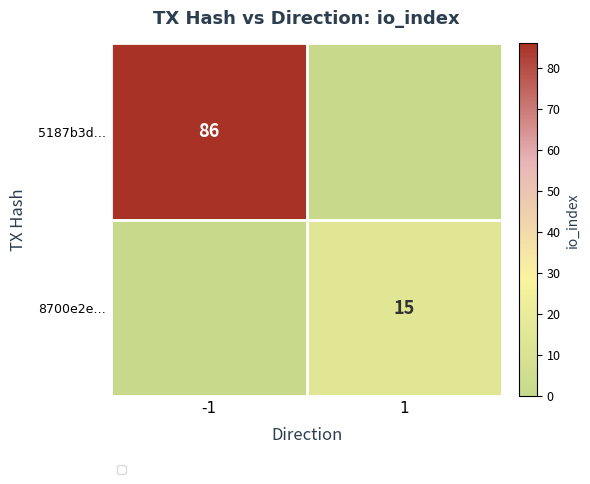

True or false: 5187b3d… has a value of 41 at -1.

False